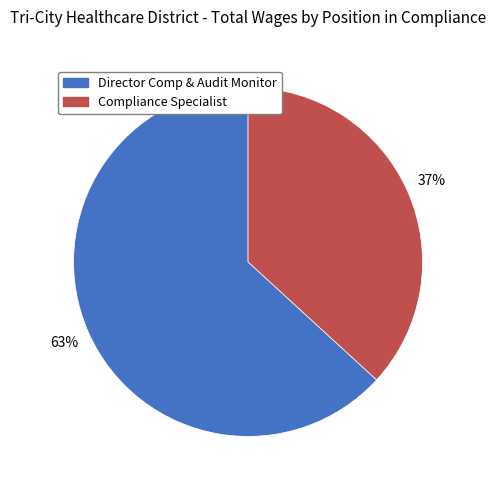

To the nearest percent, what portion does Director Comp & Audit Monitor represent?

63%